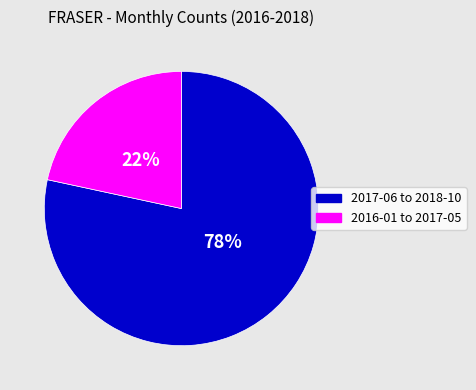

Is the sum of 2017-06 to 2018-10 and 2016-01 to 2017-05 greater than half?

Yes